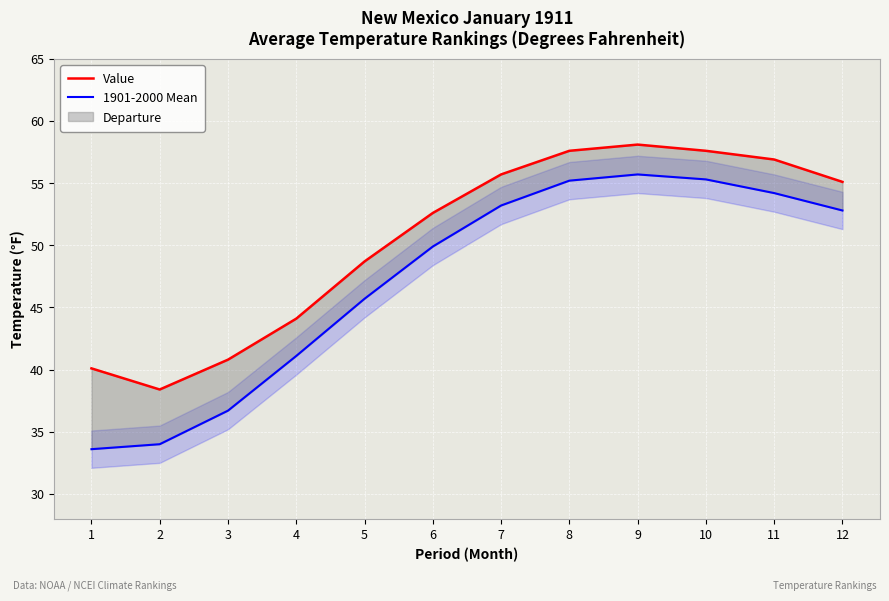

How many categories are shown in the chart?

12